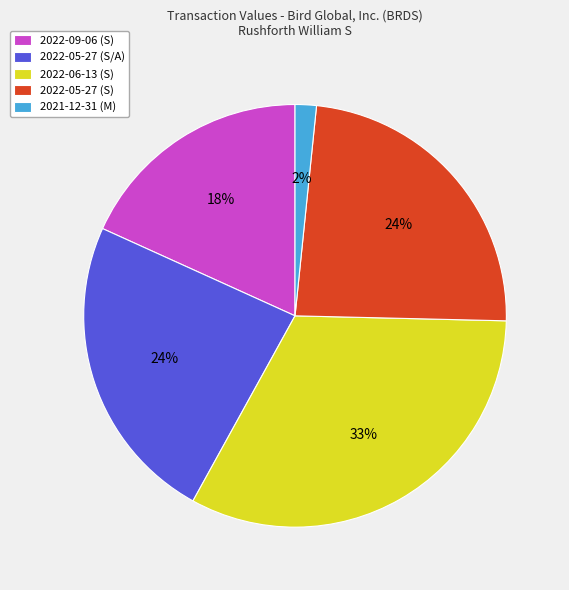

Is it true that 2022-05-27 (S/A) is 24% of the pie?

True